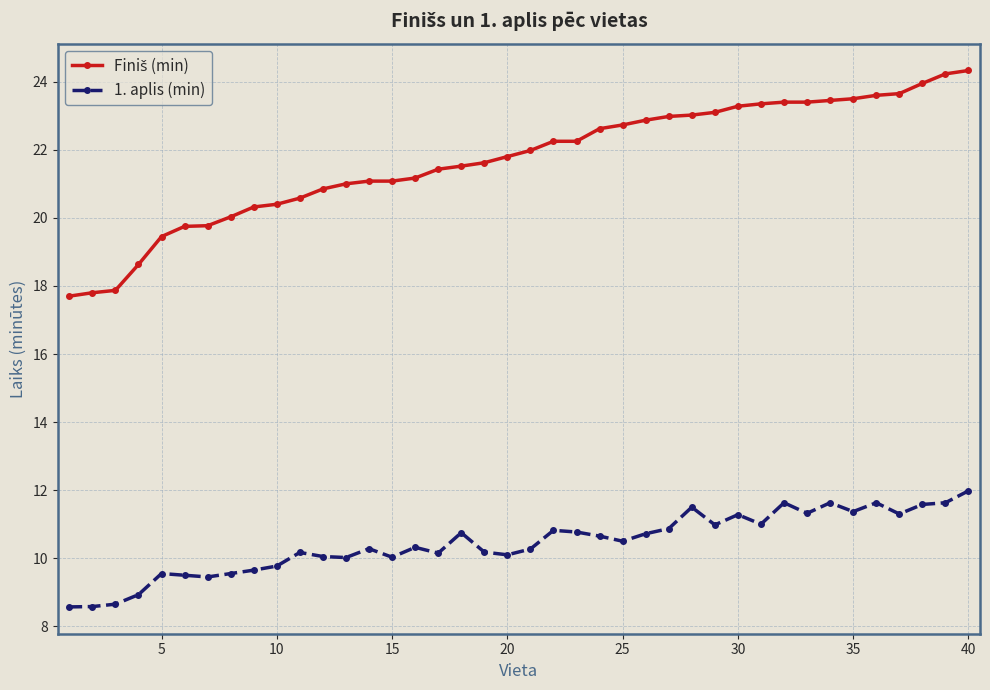

What is the greatest value displayed?

24.3